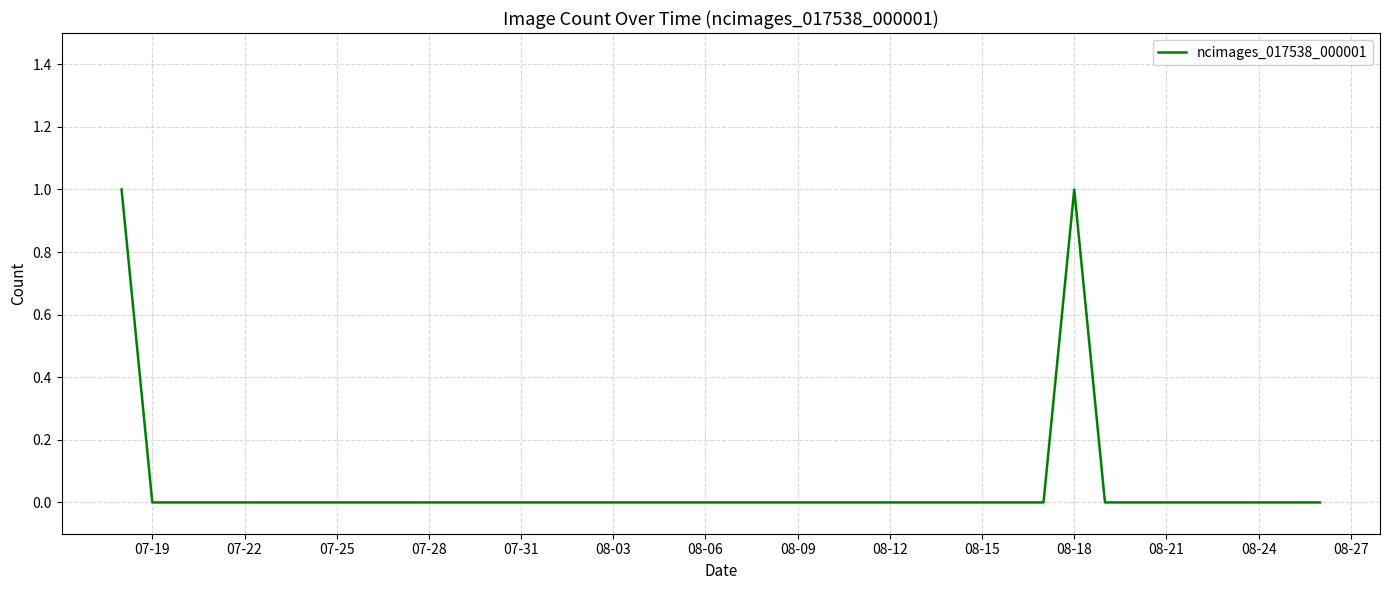

The chart shows a value of -1 at 08-03. True or false?

False